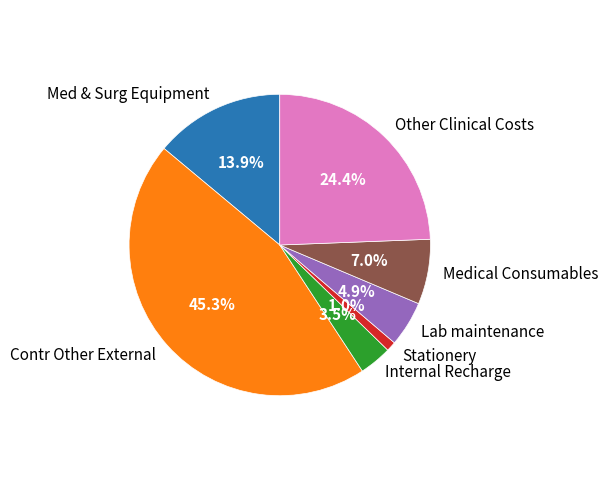

To the nearest percent, what is the average slice percentage?

14%